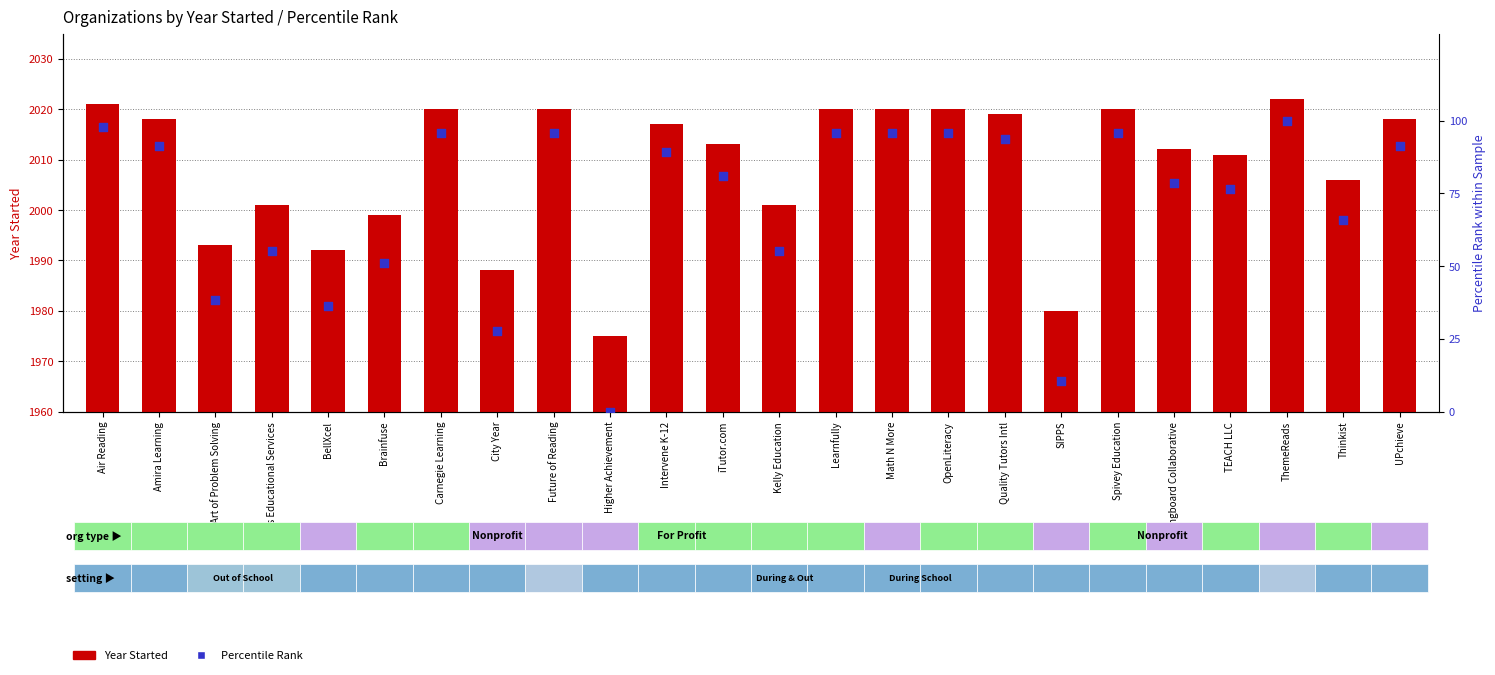

Which series contains the highest Y value?

Year Started